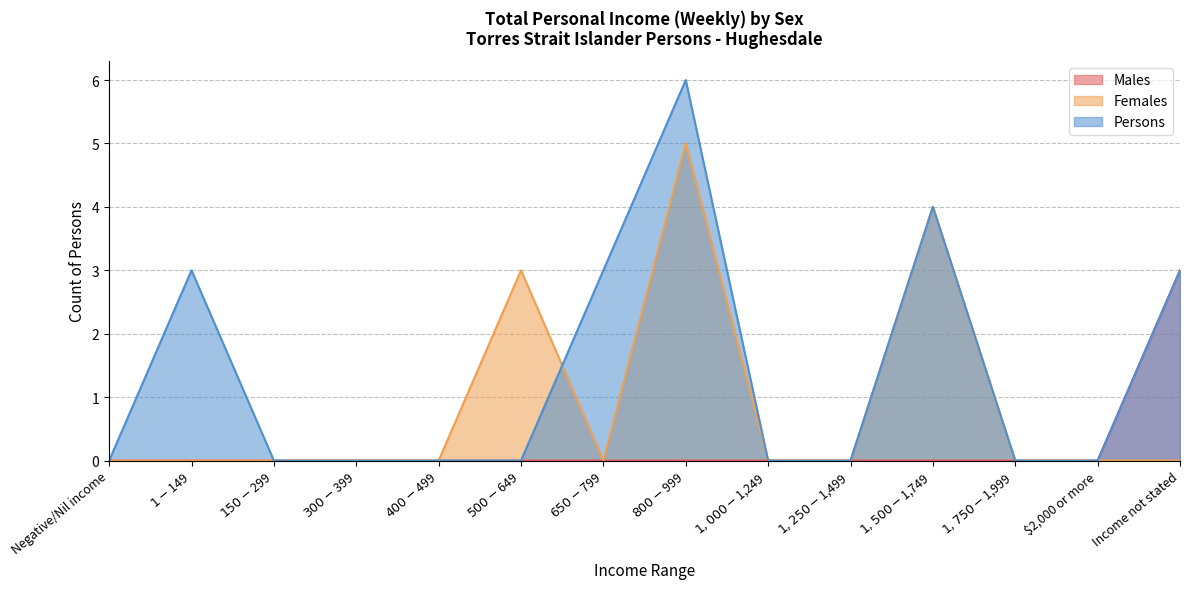

Count the Females values in the range 0 to 1.

11